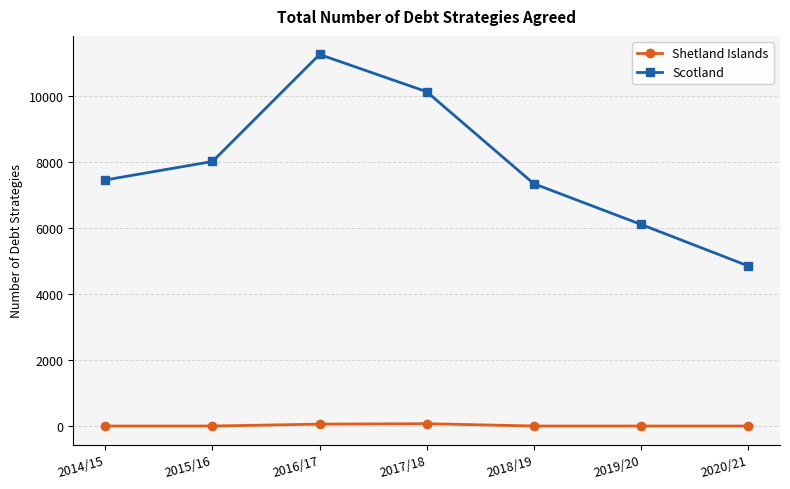

The Scotland series shows 17201.6 at 2017/18. True or false?

False